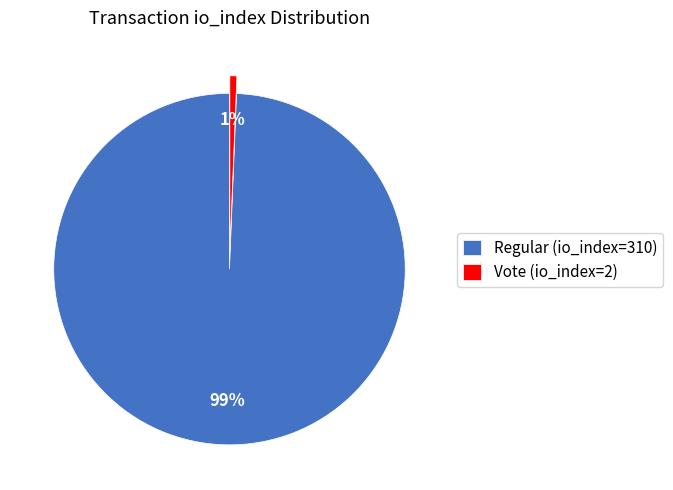

Do Vote (io_index=2) and Regular (io_index=310) together represent more than half of the pie?

Yes